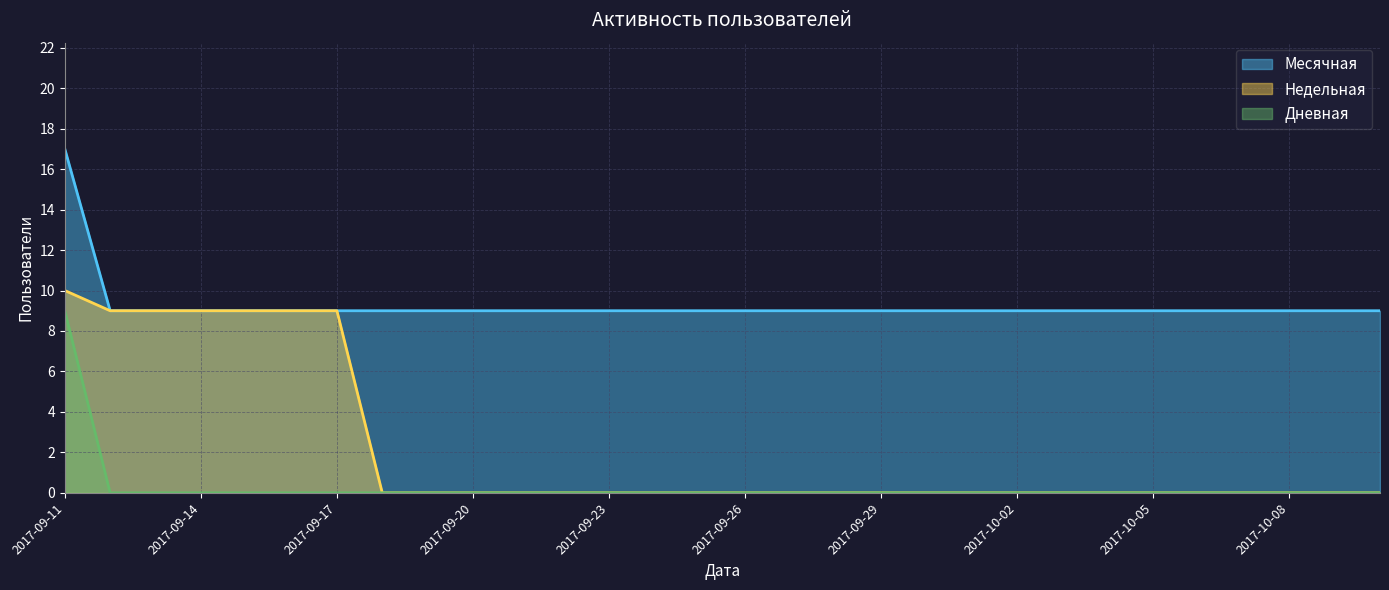

Does the chart display data point markers on the line(s)?

No